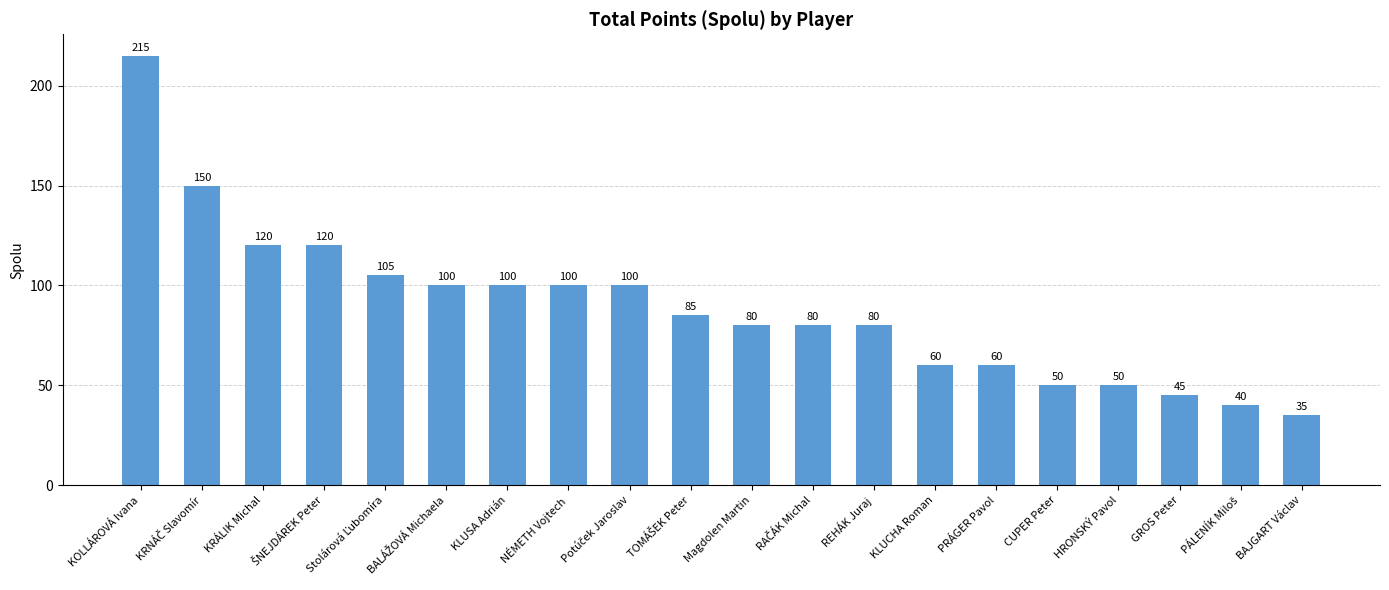

What value does the data have at KOLLÁROVÁ Ivana, to the nearest 10?

220